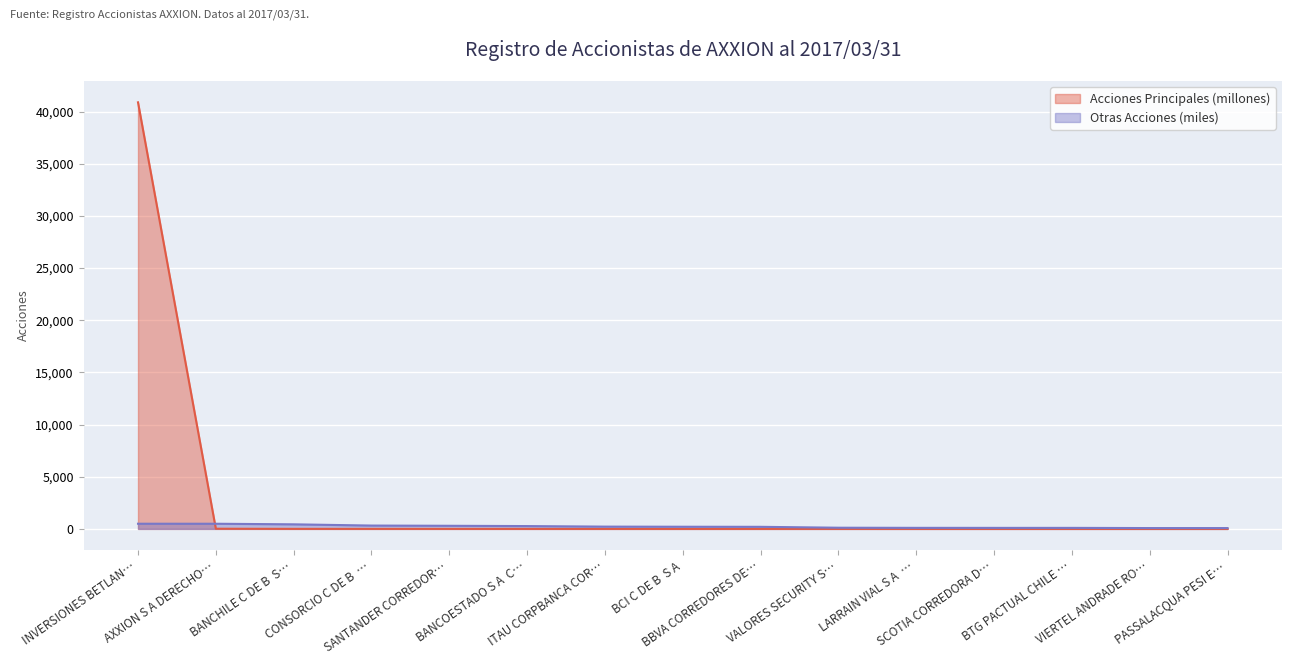

List the series in order of their peak value, lowest first.

Otras Acciones (miles), Acciones Principales (millones)